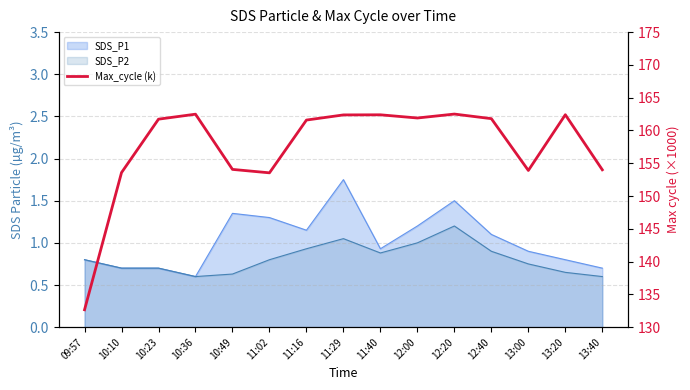

At which category does the data reach its first local peak?

10:36